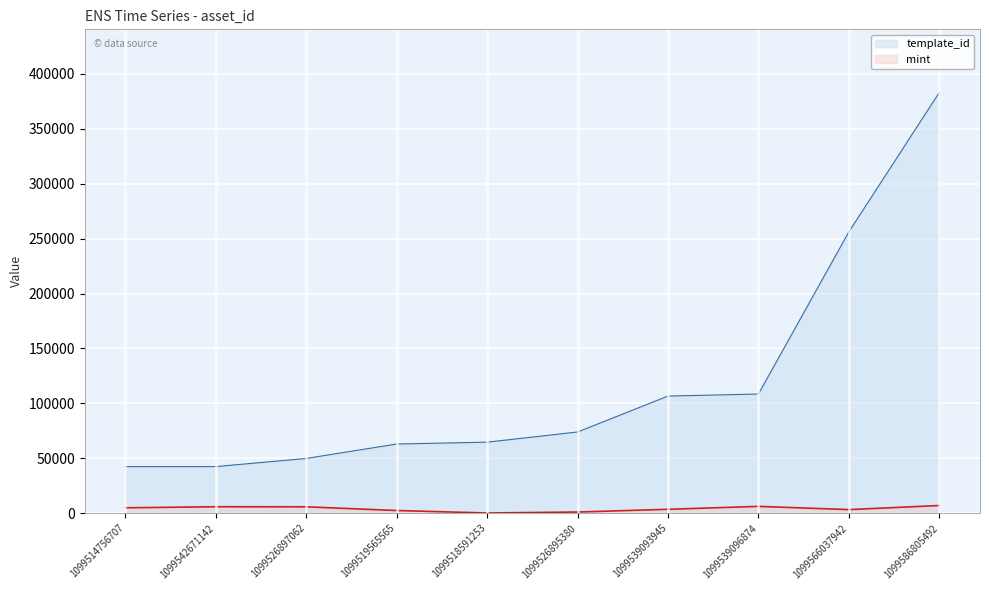

Rank the series by their maximum value, from lowest to highest.

mint, template_id